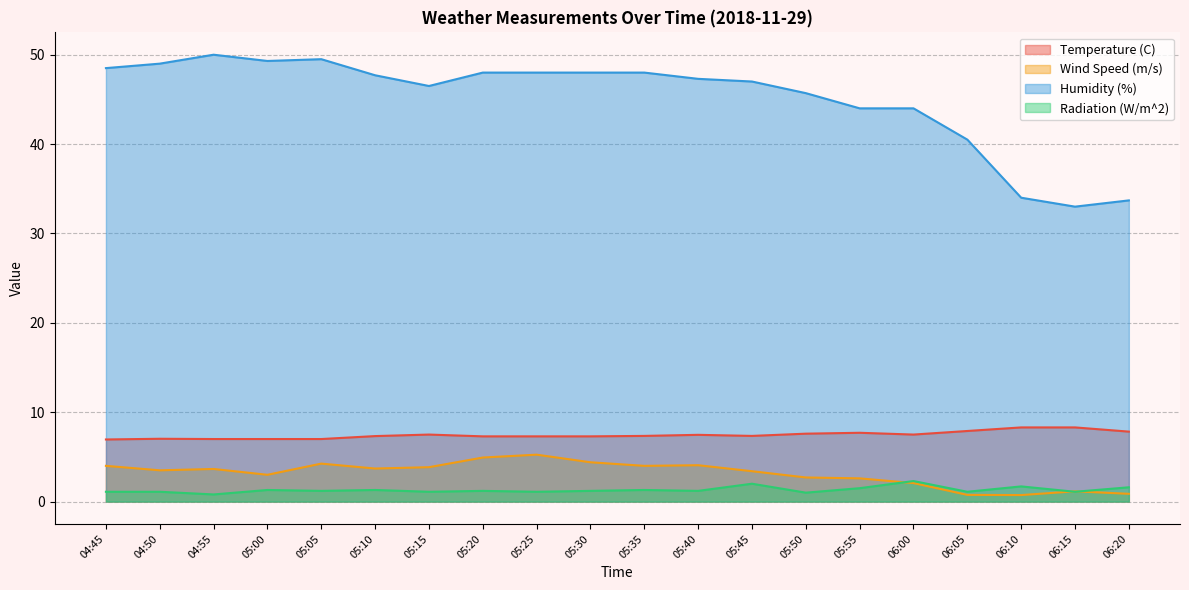

True or false: Humidity (%) and Temperature (C) cross at least once.

False